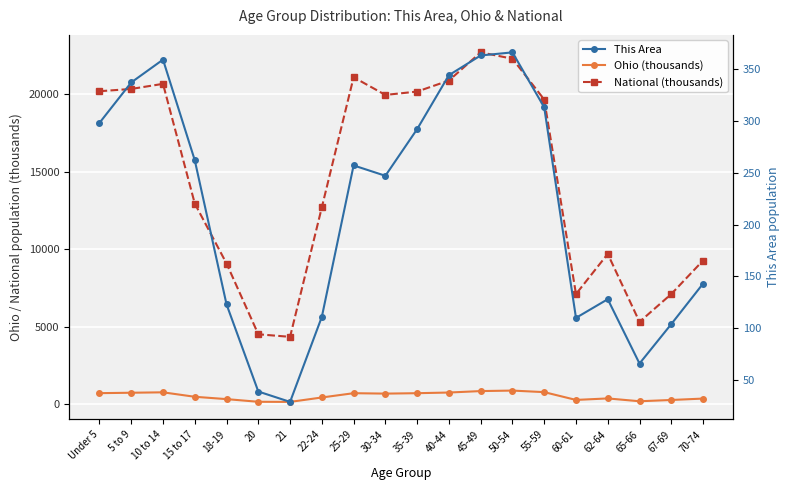

Where is the first local maximum for Ohio (thousands)?

10 to 14